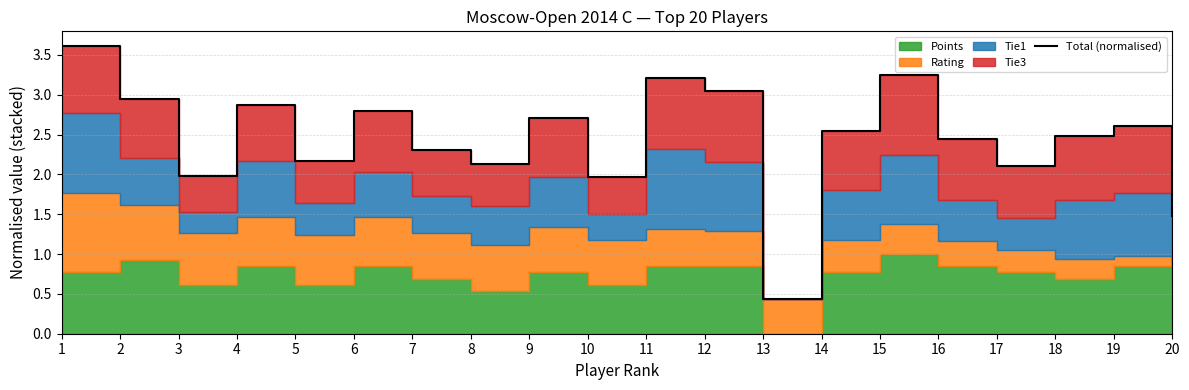

Where does the data first go above 2?

1